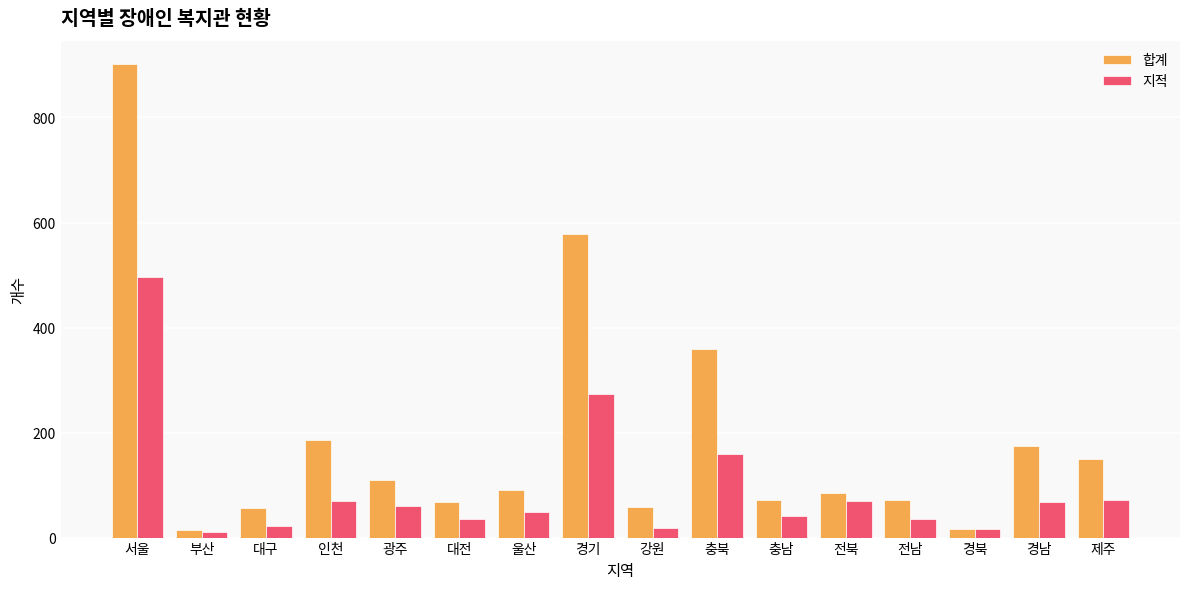

Rank the series at 충북 from highest to lowest value.

합계, 지적